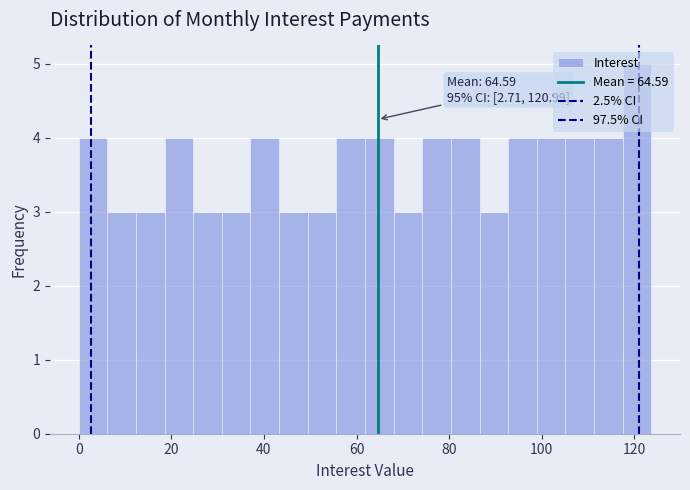

Around what value on the x-axis is the tallest bar? Give the approximate position of its centre, as read against the axis.

120